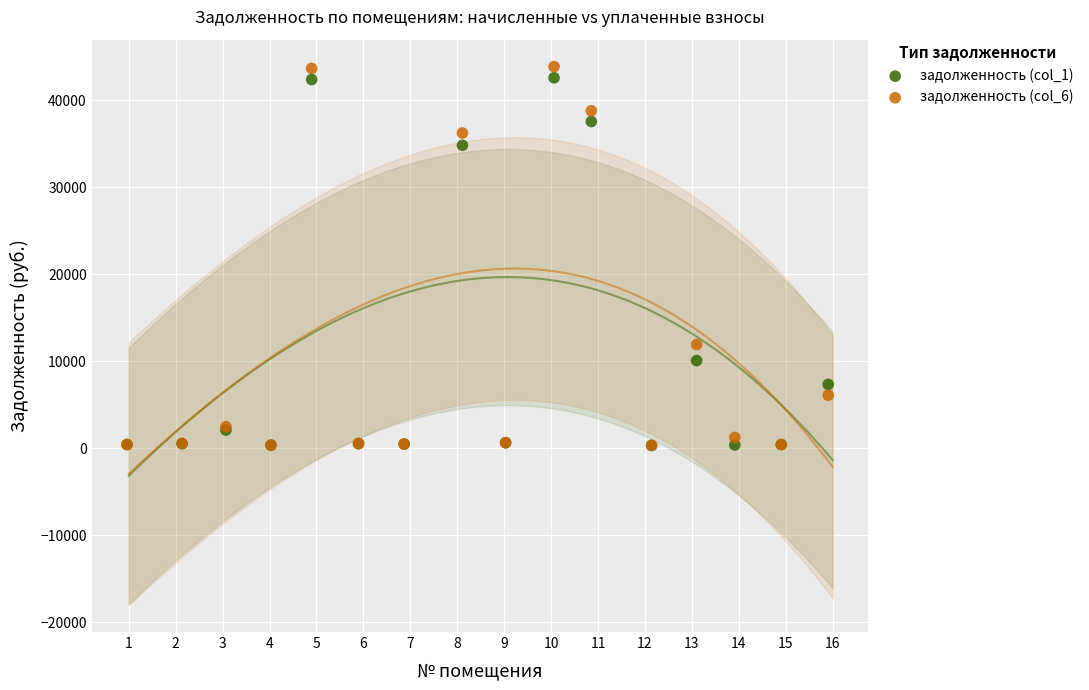

Across all series, what Y value is closest to 22101?

11918.8